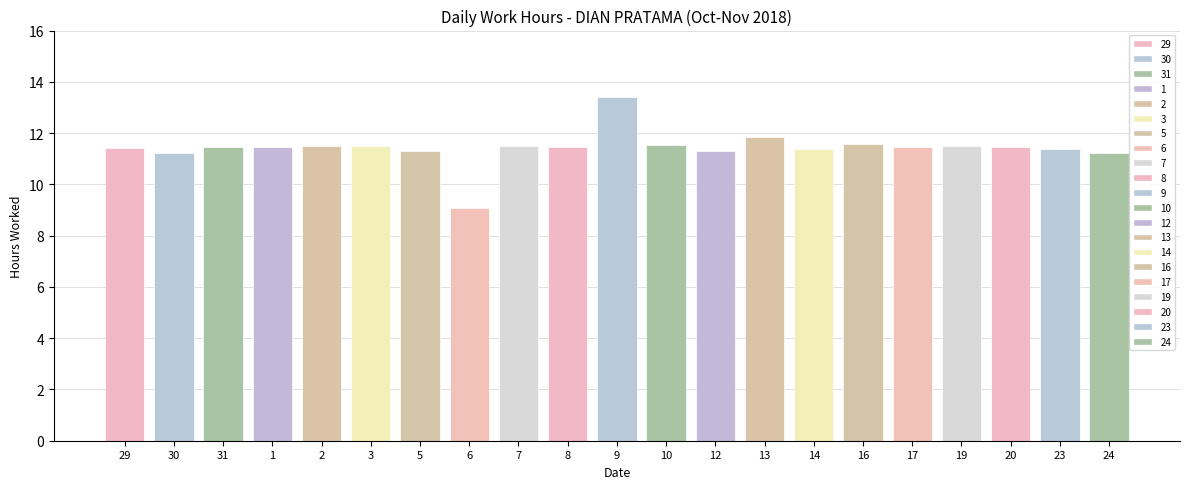

What is the greatest value displayed?

13.4